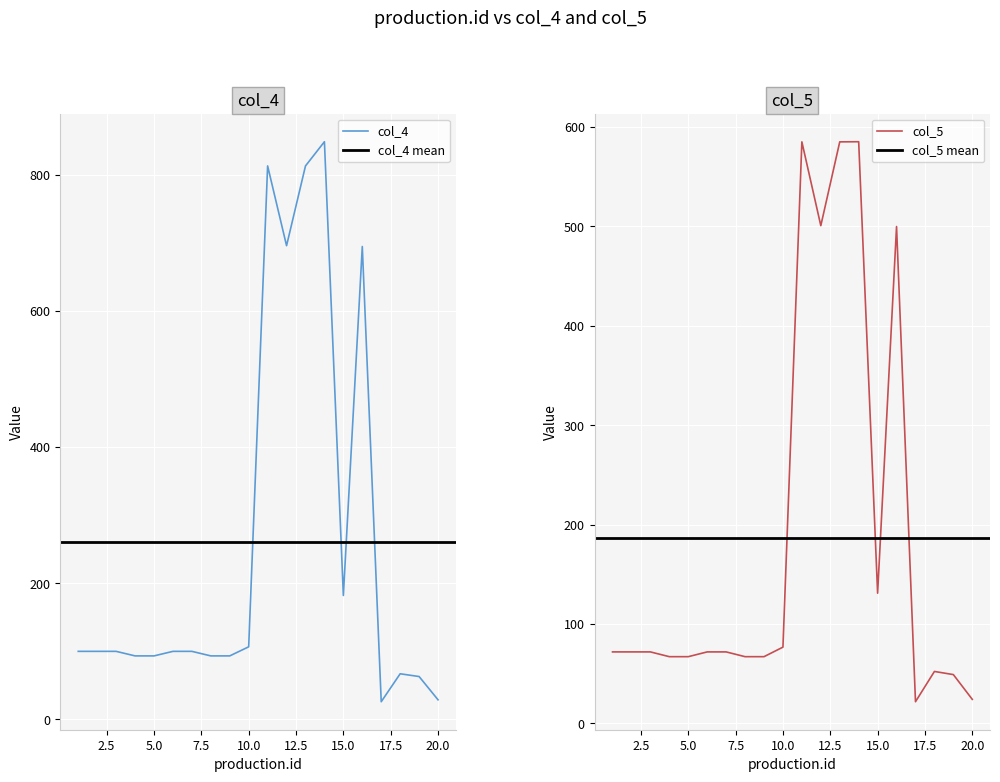

Reading right to left, list all the values displayed in this chart.

col_4: 28.9	63.0	67.1	26.1	694.4	182.0	848.2	812.7	695.6	812.7	106.7	93.3	93.3	100.0	100.0	93.3	93.3	100.0	100.0	100.0
col_5: 24.2	49.2	52.3	21.9	499.9	131.1	585.3	585.1	500.8	585.1	76.8	67.2	67.2	72.0	72.0	67.2	67.2	72.0	72.0	72.0